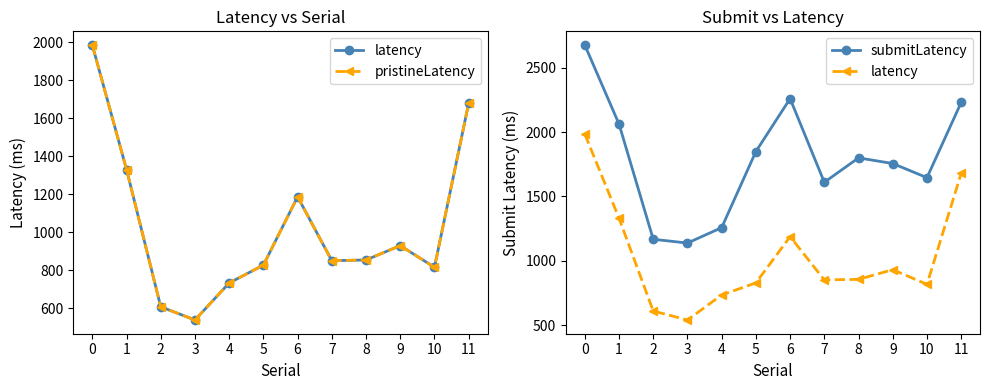

What is the difference between the latency values at 11 and 9?

749.3